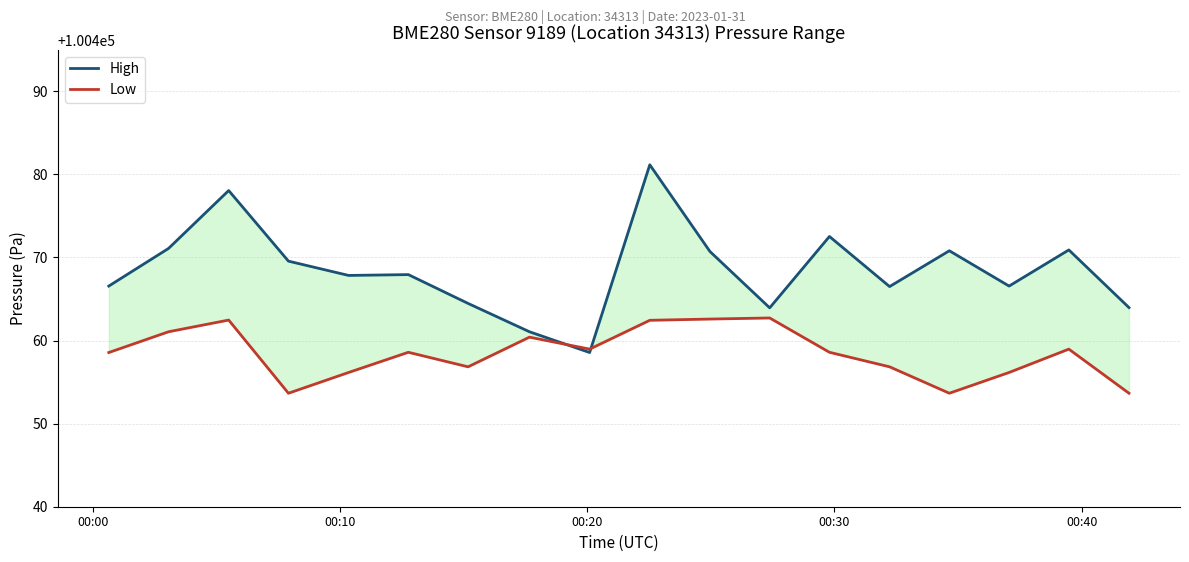

The value of Low at 5 is 59889.8. True or false?

False